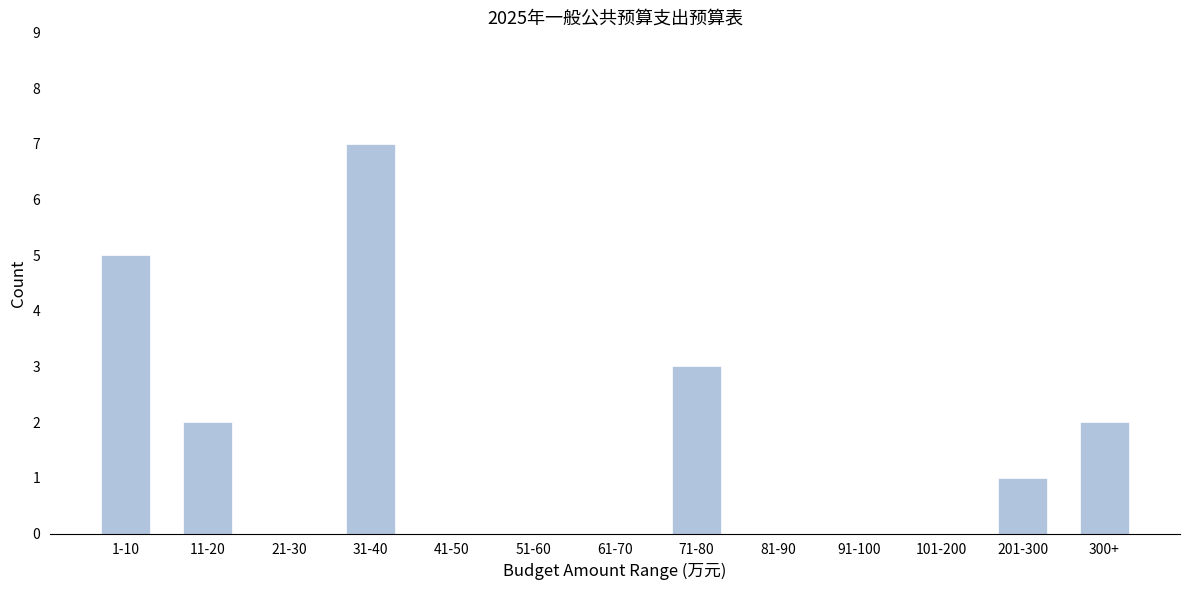

Reading right to left, what are all the values shown in this chart?

300+=2	201-300=1	101-200=0	91-100=0	81-90=0	71-80=3	61-70=0	51-60=0	41-50=0	31-40=7	21-30=0	11-20=2	1-10=5